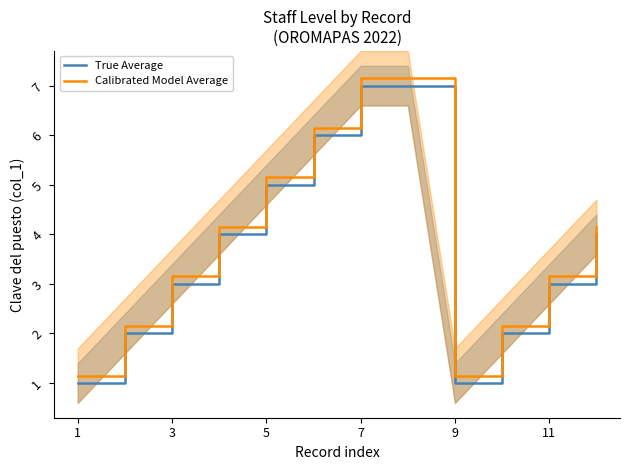

What is the maximum value for True Average?

7.0